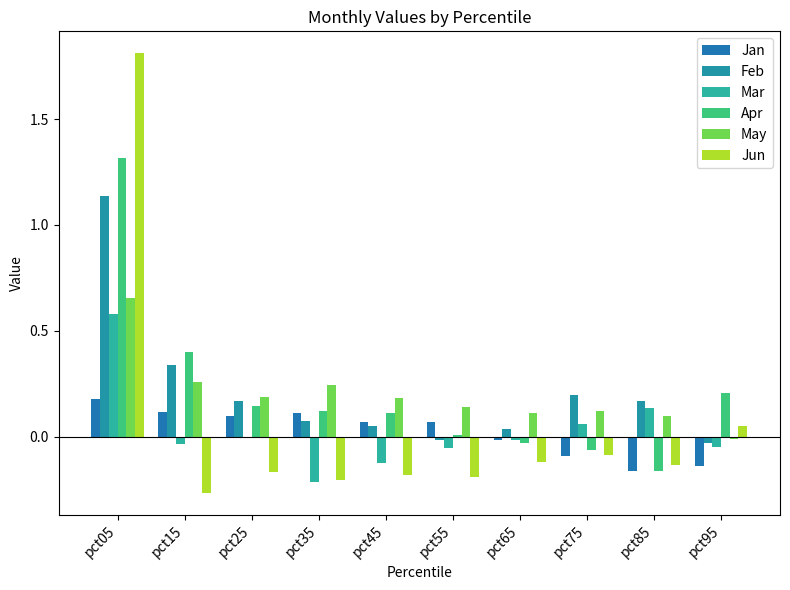

Reading left to right, transcribe all the data shown in this chart.

Jan: pct05=0.2	pct15=0.1	pct25=0.1	pct35=0.1	pct45=0.1	pct55=0.1	pct65=-0.0	pct75=-0.1	pct85=-0.2	pct95=-0.1
Feb: pct05=1.1	pct15=0.3	pct25=0.2	pct35=0.1	pct45=0.1	pct55=-0.0	pct65=0.0	pct75=0.2	pct85=0.2	pct95=-0.0
Mar: pct05=0.6	pct15=-0.0	pct25=-0.0	pct35=-0.2	pct45=-0.1	pct55=-0.1	pct65=-0.0	pct75=0.1	pct85=0.1	pct95=-0.0
Apr: pct05=1.3	pct15=0.4	pct25=0.1	pct35=0.1	pct45=0.1	pct55=0.0	pct65=-0.0	pct75=-0.1	pct85=-0.2	pct95=0.2
May: pct05=0.7	pct15=0.3	pct25=0.2	pct35=0.2	pct45=0.2	pct55=0.1	pct65=0.1	pct75=0.1	pct85=0.1	pct95=-0.0
Jun: pct05=1.8	pct15=-0.3	pct25=-0.2	pct35=-0.2	pct45=-0.2	pct55=-0.2	pct65=-0.1	pct75=-0.1	pct85=-0.1	pct95=0.0